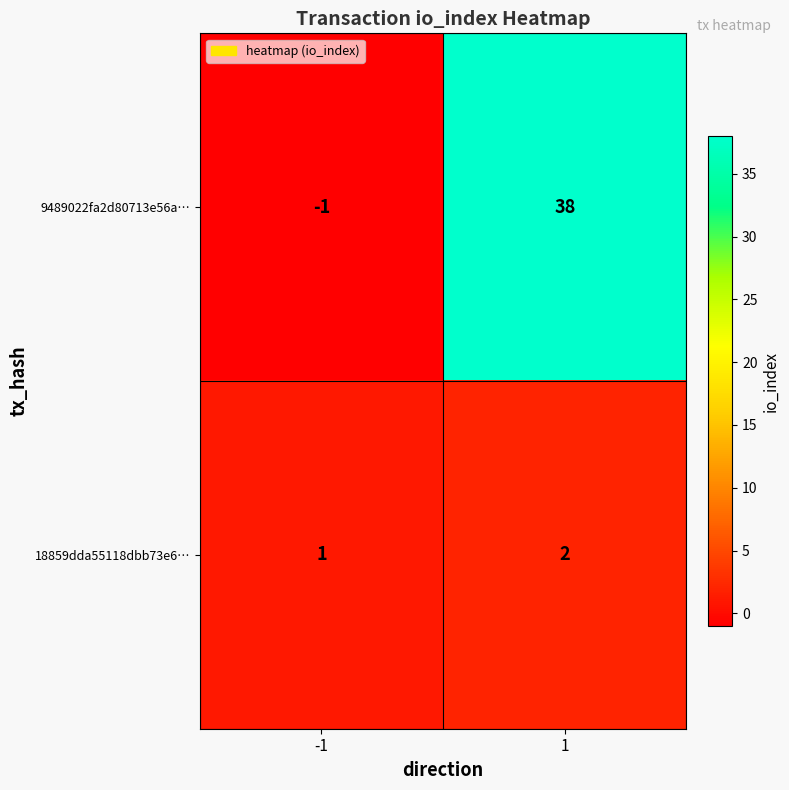

What is the approximate value of 9489022fa2d80713e56a… at 1?

38